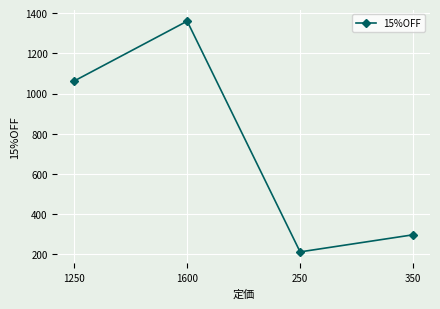

Reading right to left, extract all data points from this chart.

350=297.5	250=212.5	1600=1360.0	1250=1062.5